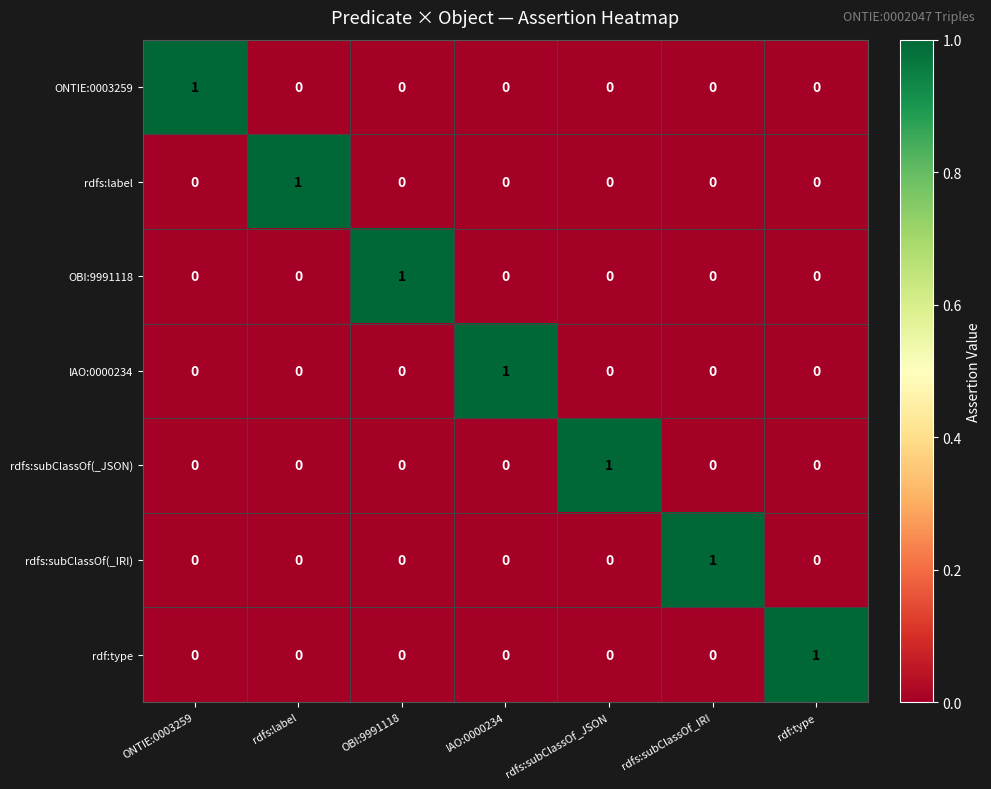

Which category has the highest value in the OBI:9991118 series?

OBI:9991118